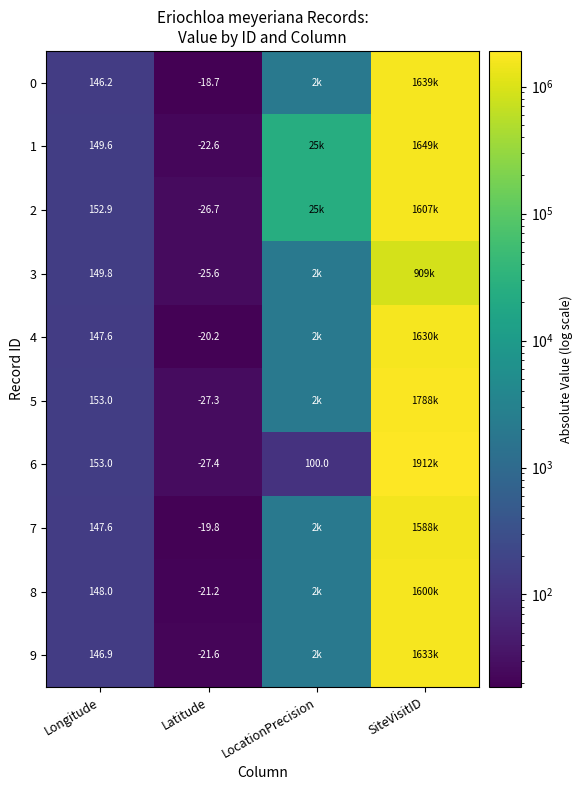

What is the total value across all series at Latitude?

-231.1